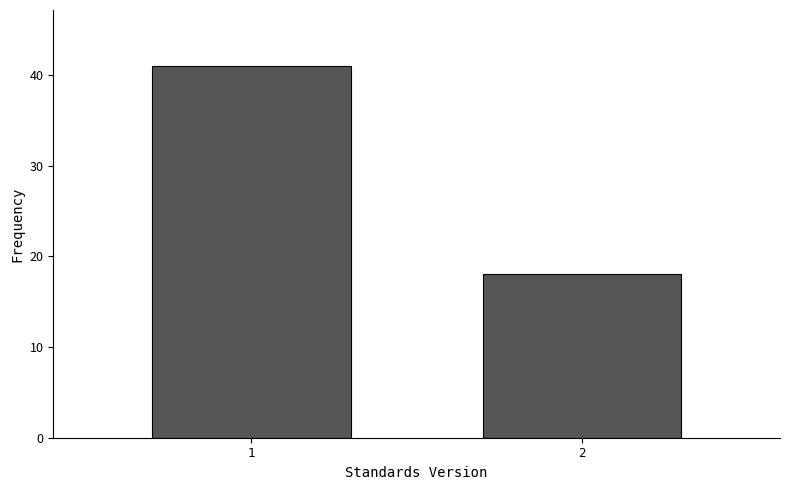

Reading left to right, extract all data points from this chart.

1=41	2=18